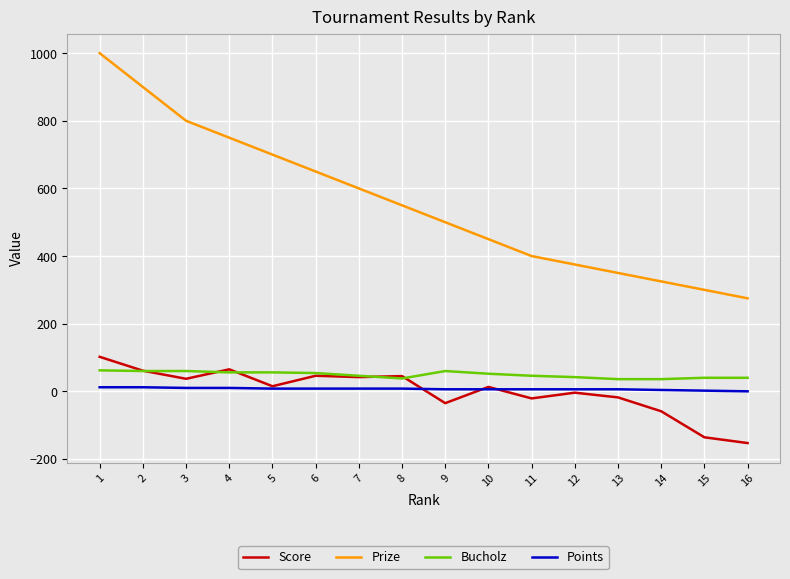

How many distinct data groups are displayed?

4